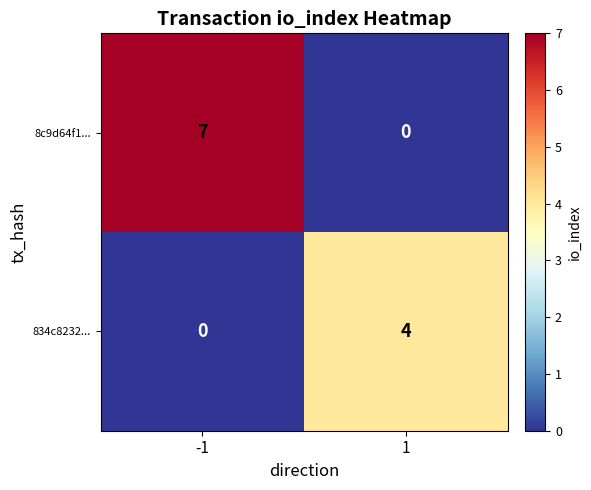

Rank the categories by 8c9d64f1... value from highest to lowest.

-1, 1